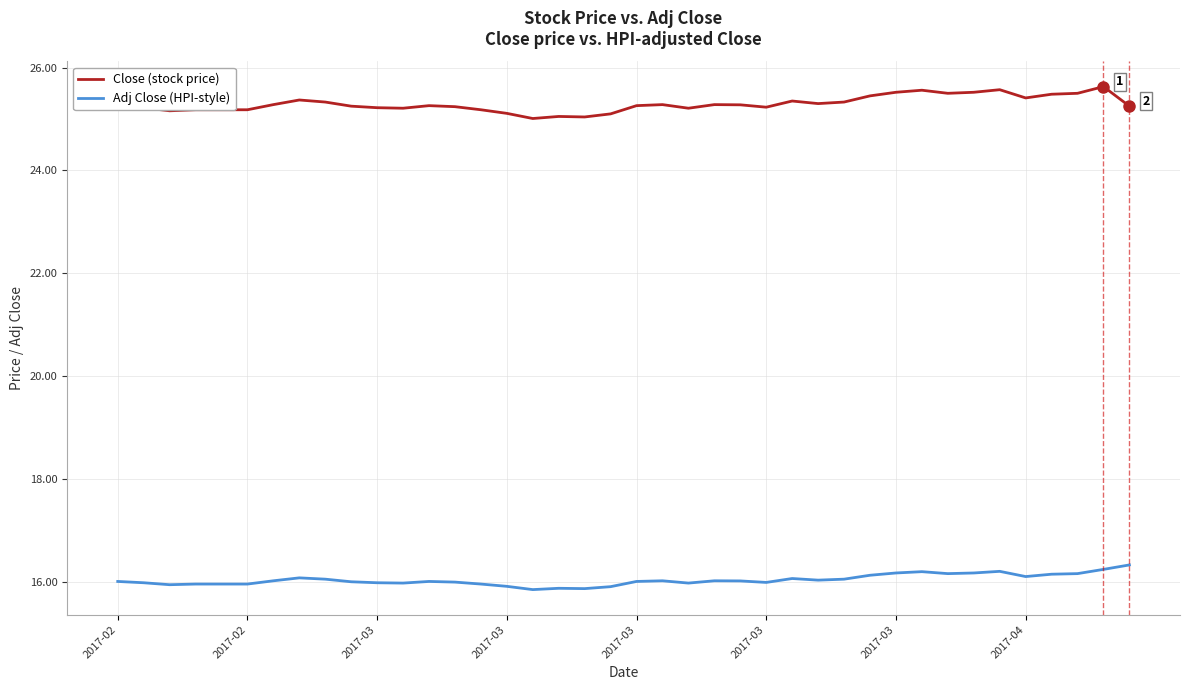

What is the maximum value for Close (stock price)?

25.6